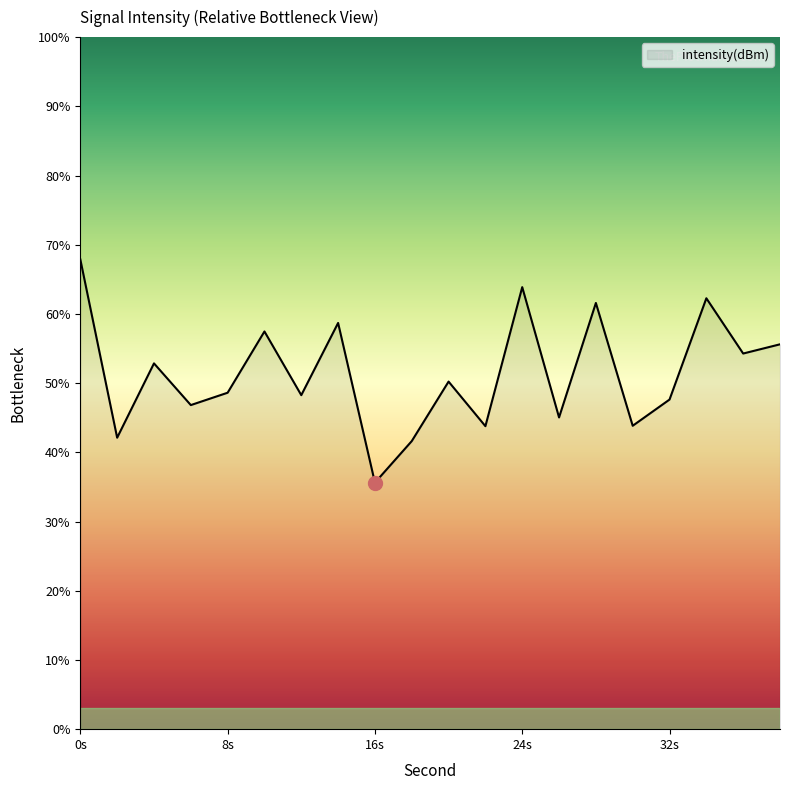

What is the maximum value shown in the chart?

67.9